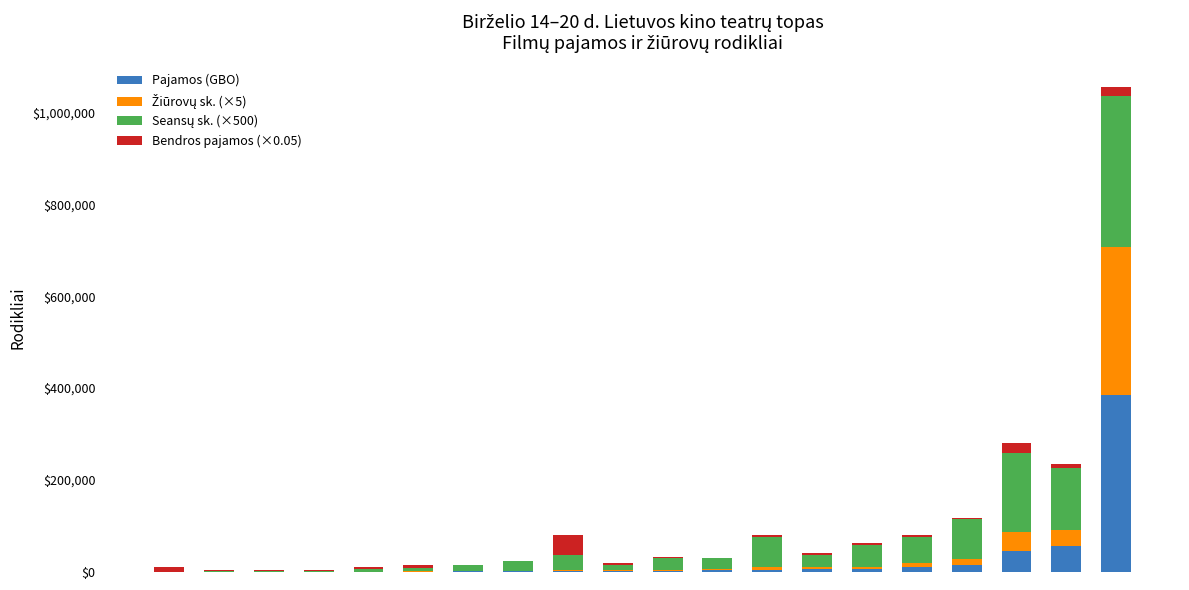

What is the highest value of the Pajamos (GBO) series?

385884.9